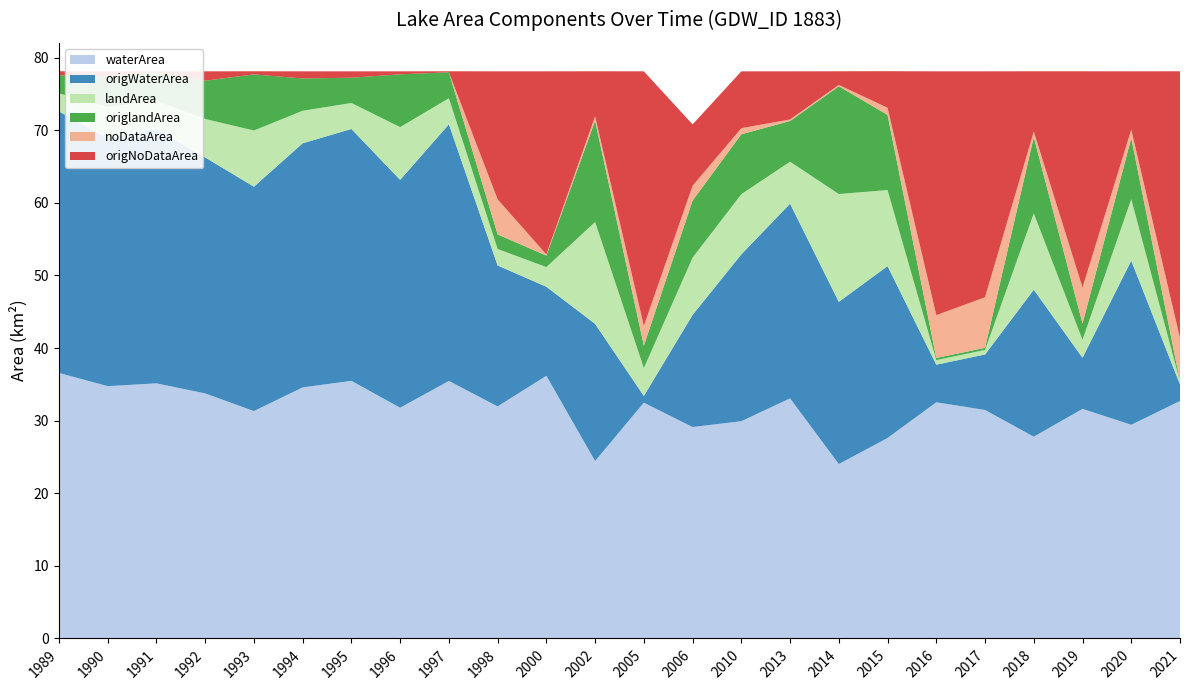

Reading left to right, extract all data points from this chart.

waterArea: 36.6	34.8	35.1	33.8	31.3	34.6	35.5	31.8	35.5	32.0	36.2	24.4	32.5	29.1	29.9	33.1	24.0	27.6	32.5	31.5	27.8	31.6	29.4	32.7
origWaterArea: 36.0	34.1	35.0	32.5	30.9	33.6	34.7	31.4	35.3	19.4	12.3	18.9	0.9	15.4	23.0	26.8	22.3	23.7	5.2	7.6	20.2	7.0	22.6	2.3
landArea: 2.5	4.3	3.9	5.3	7.7	4.5	3.6	7.3	3.6	2.3	2.7	14.0	3.8	7.9	8.3	5.8	14.8	10.5	0.6	0.6	10.5	2.5	8.5	0.4
origlandArea: 2.5	4.2	3.9	5.3	7.7	4.5	3.5	7.3	3.6	2.0	1.6	13.9	3.1	7.9	8.2	5.6	14.8	10.3	0.3	0.3	10.5	2.2	8.4	0.0
noDataArea: 0.0	0.0	0.0	0.0	0.0	0.0	0.0	0.0	0.0	4.8	0.2	0.6	2.7	2.0	0.8	0.2	0.2	1.0	5.9	7.0	0.8	5.0	1.1	6.0
origNoDataArea: 0.6	0.7	0.2	1.3	0.4	1.0	0.9	0.4	0.1	17.6	25.2	6.2	35.1	8.4	7.8	6.6	1.9	5.0	33.6	31.1	8.3	29.8	8.0	36.8